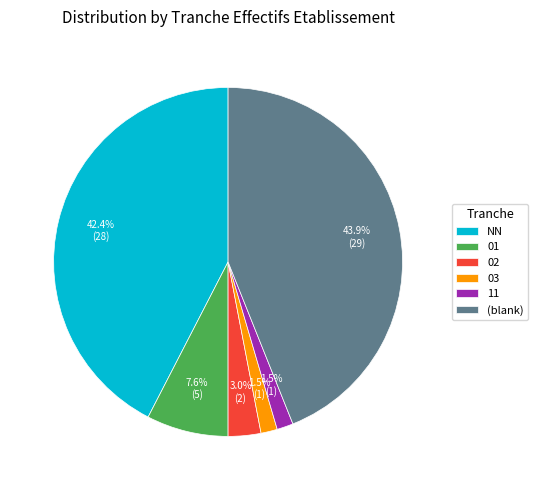

Does any single category account for the majority?

No